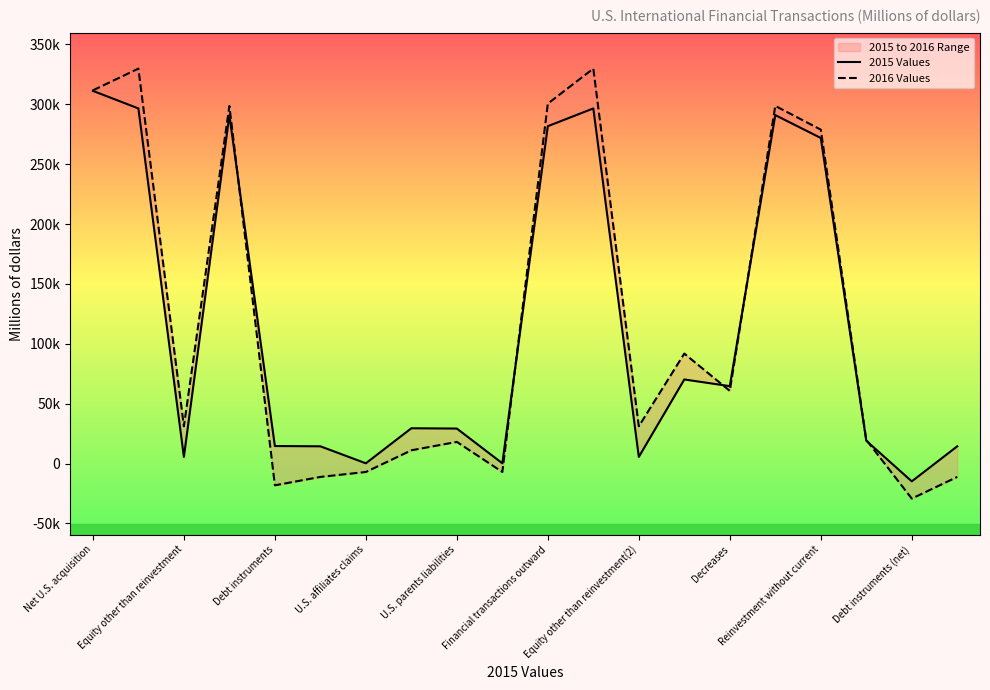

How many interior local valleys does the 2016 Values series have?

6